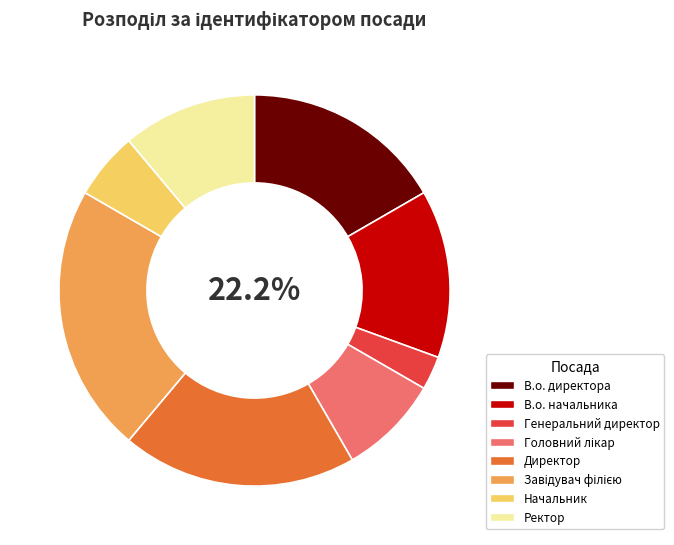

How many segments does this pie chart have?

8